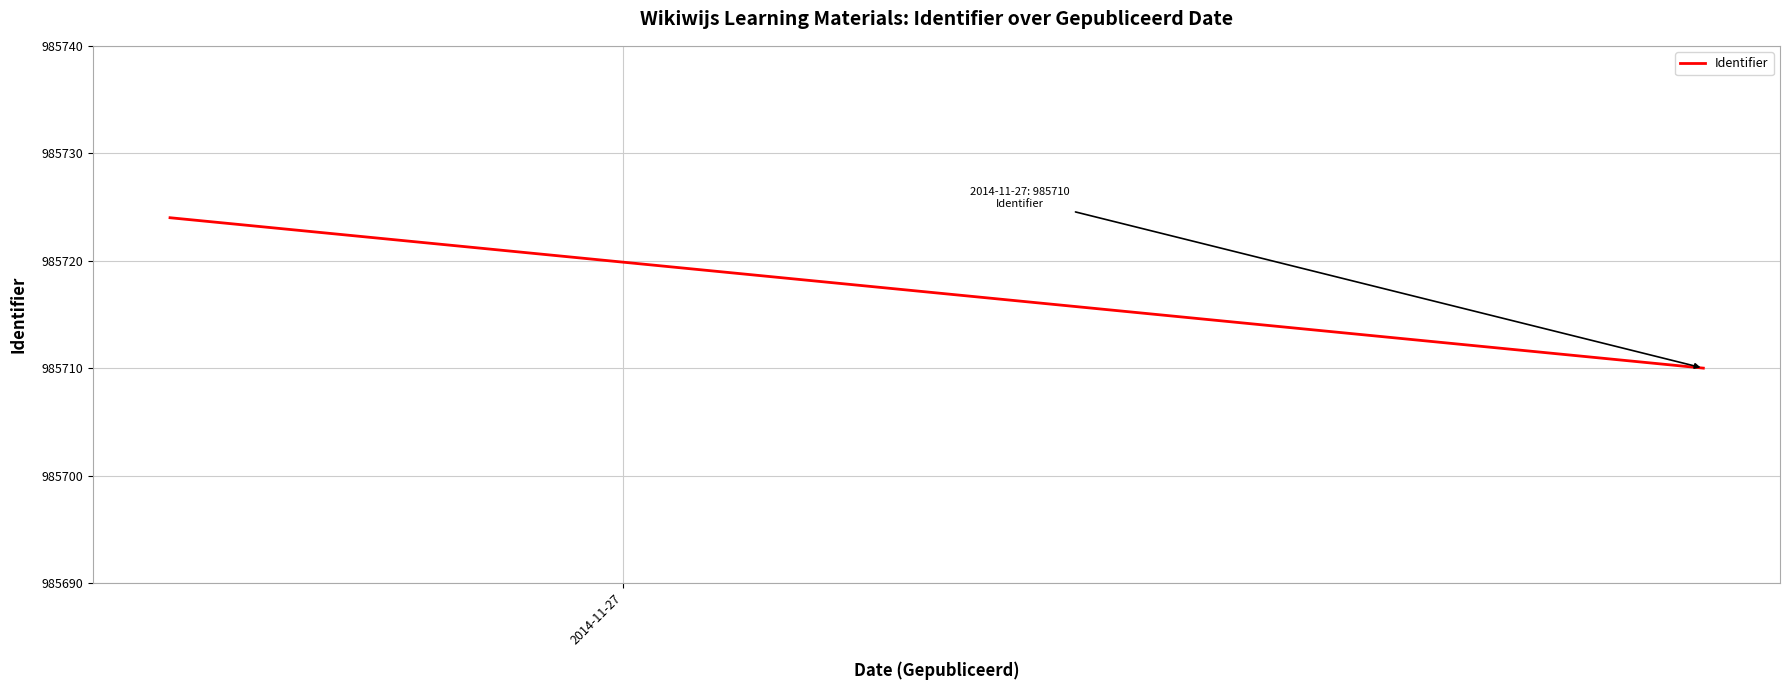

At which label is the value closest to 985717?

2014-11-27